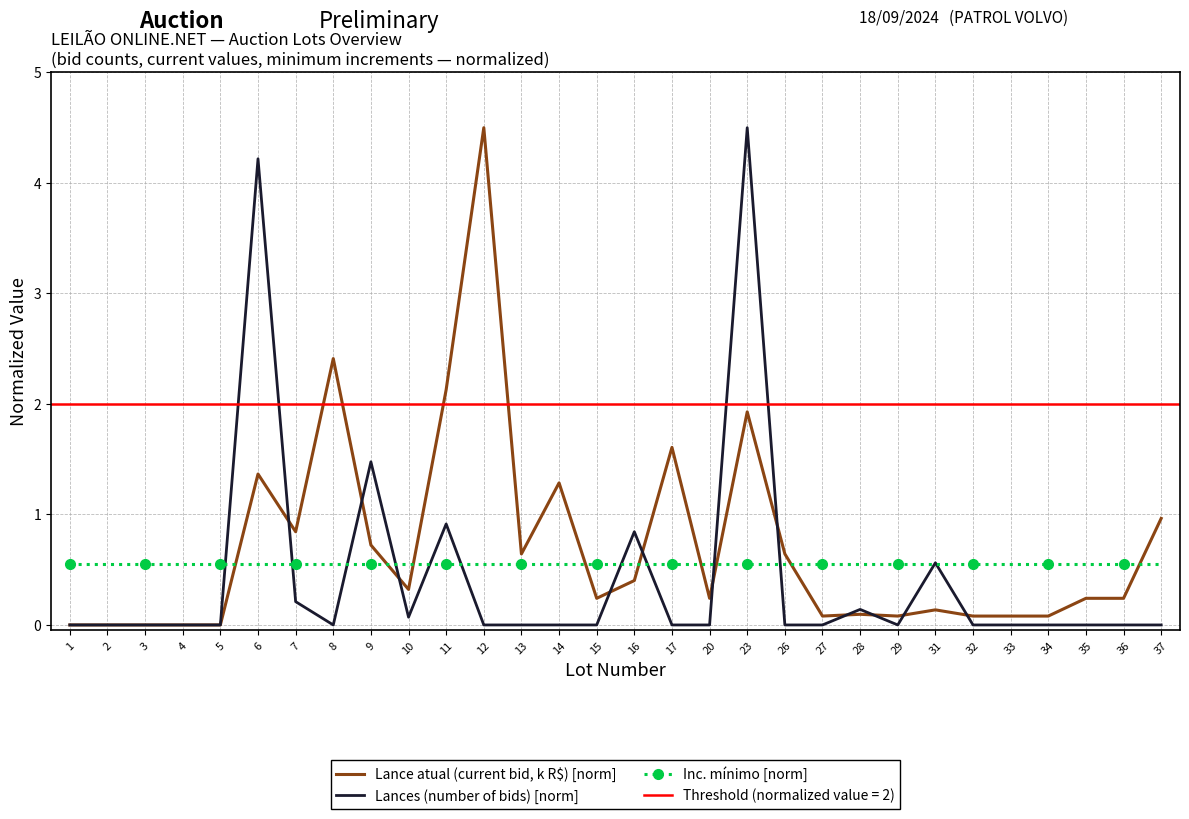

Is the value of Lances (number of bids) [norm] at 6 greater than the value of Inc. mínimo [norm] at 7?

Yes